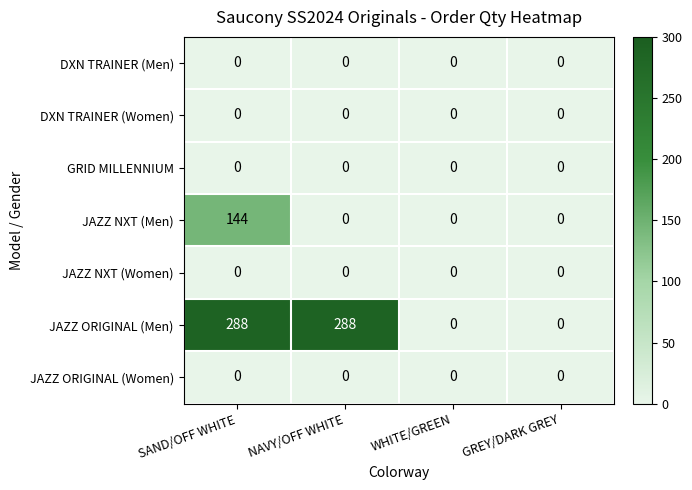

Which series has the largest total across all categories?

JAZZ ORIGINAL (Men)